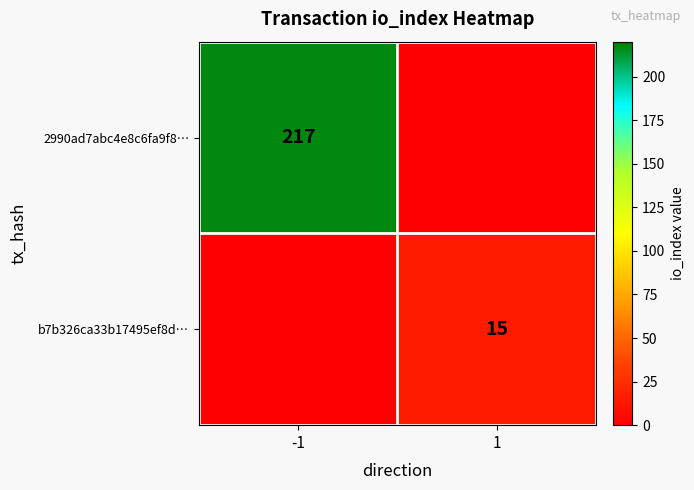

True or false: b7b326ca33b17495ef8d… has a value of 15 at 1.

True